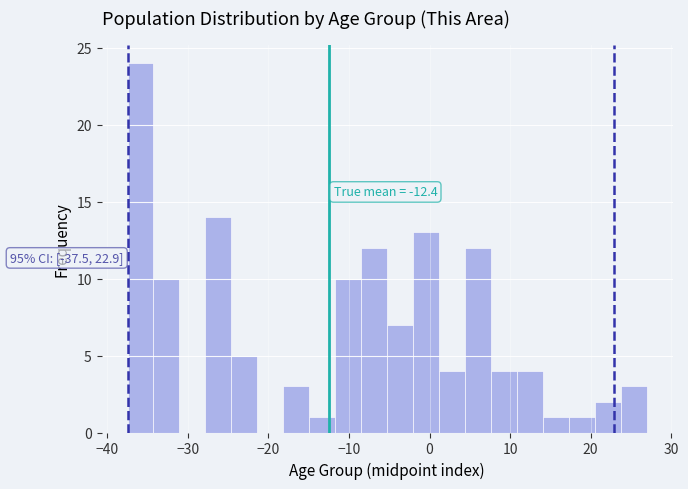

Read against the x-axis, roughly where is the centre of the tallest bar?

-36